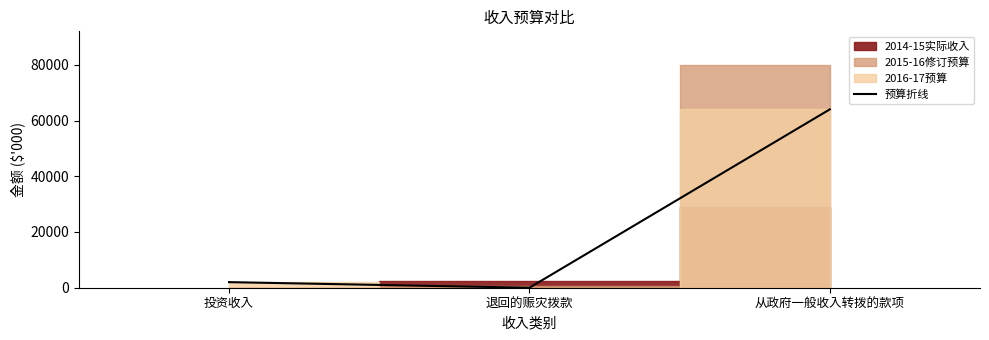

True or false: the data shows 2750 at 投资收入.

False